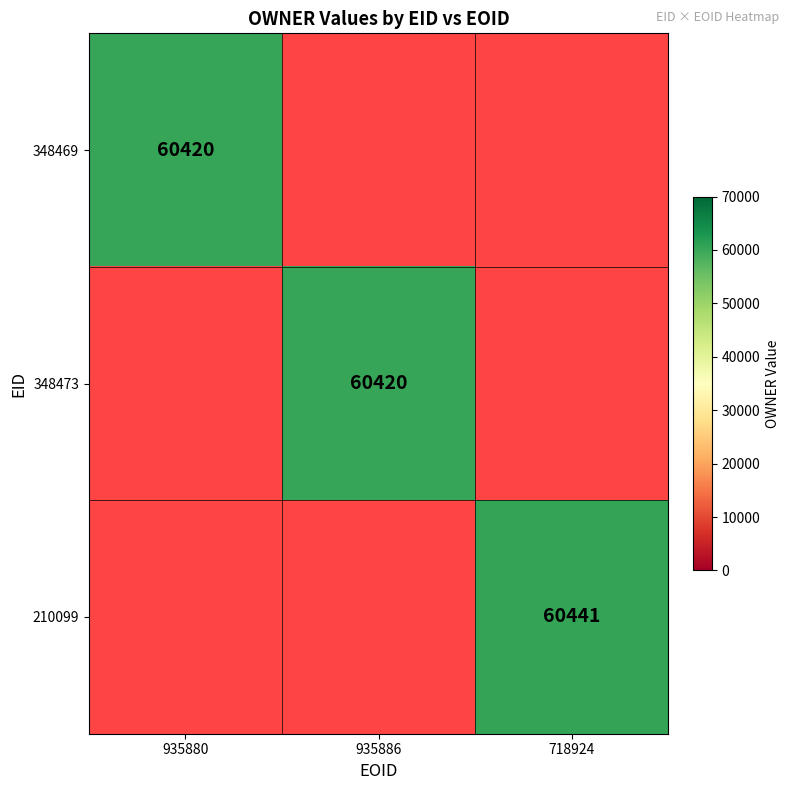

The 210099 series shows 60441 at 718924. True or false?

True